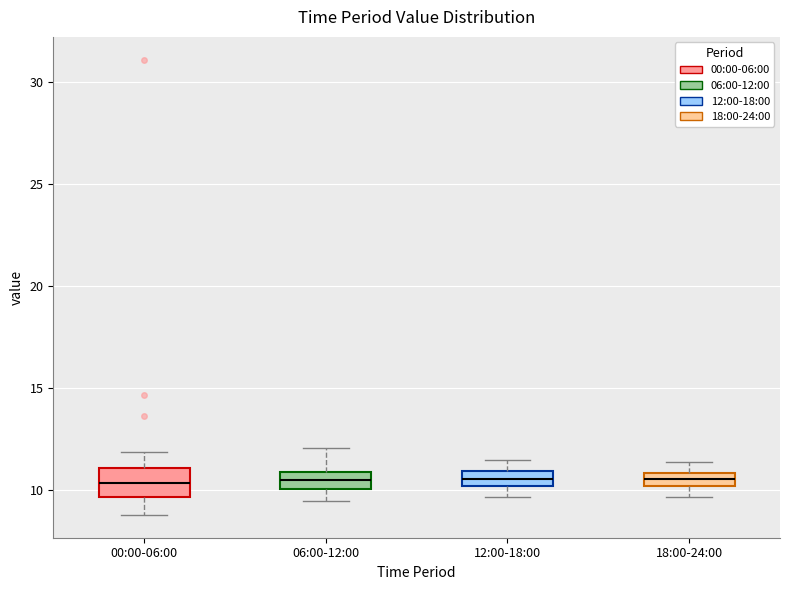

Which box is the tallest, from its lower edge to its upper edge?

00:00-06:00